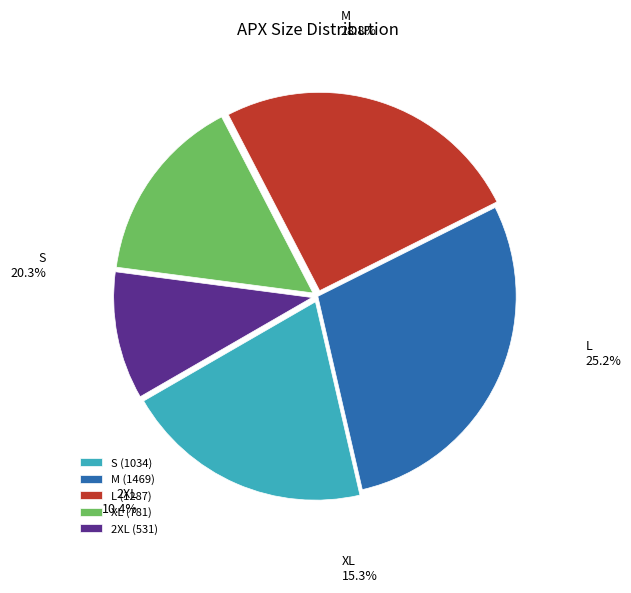

Which slice is the smallest?

2XL